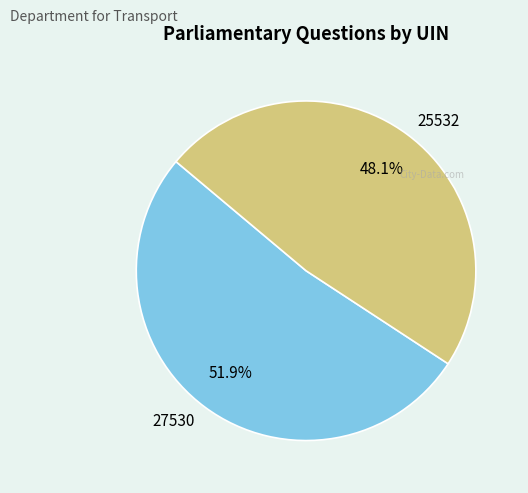

Count the number of slices in the pie.

2